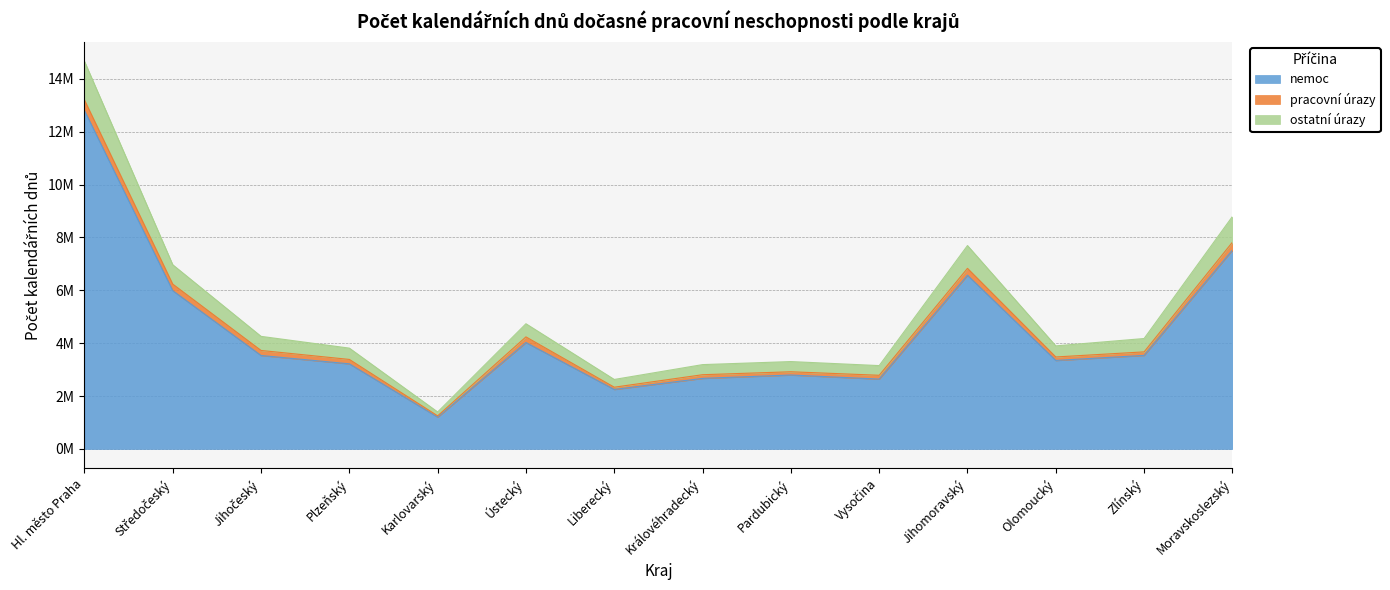

How many data points in nemoc are less than 3535648?

7